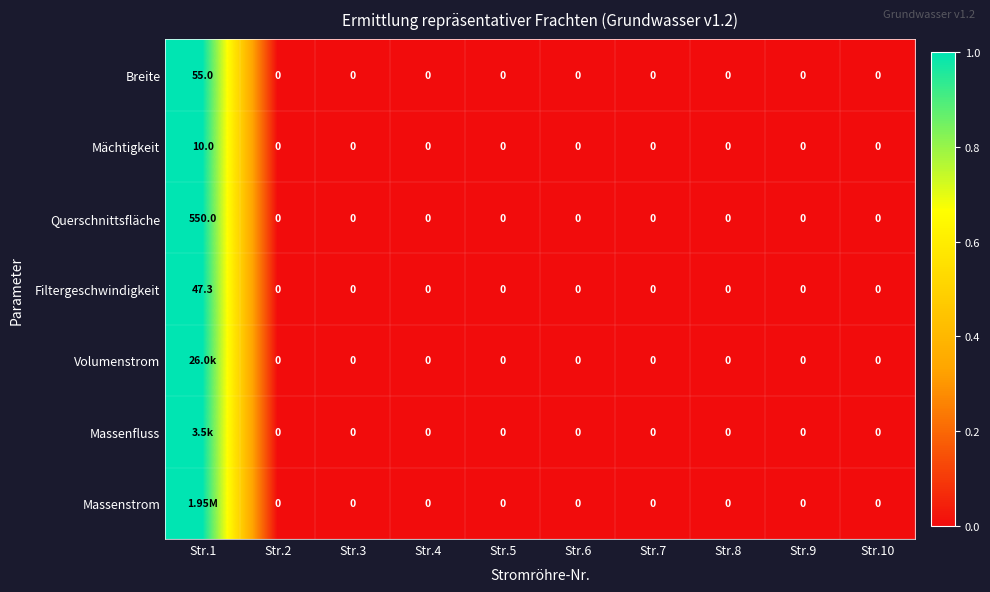

Which has a higher value, Str.2 or Str.9?

Str.2